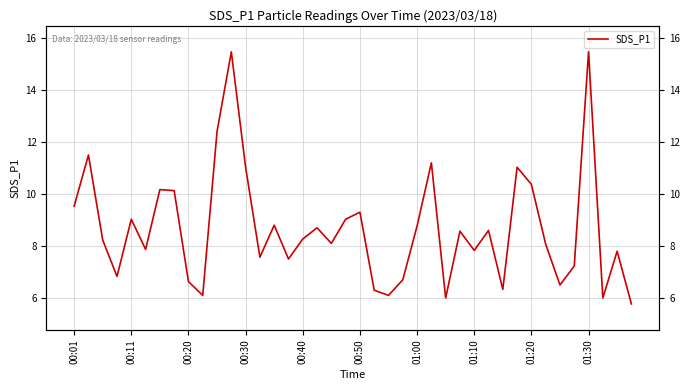

Approximately how many times larger is the value at 26 compared to 18?

0.7